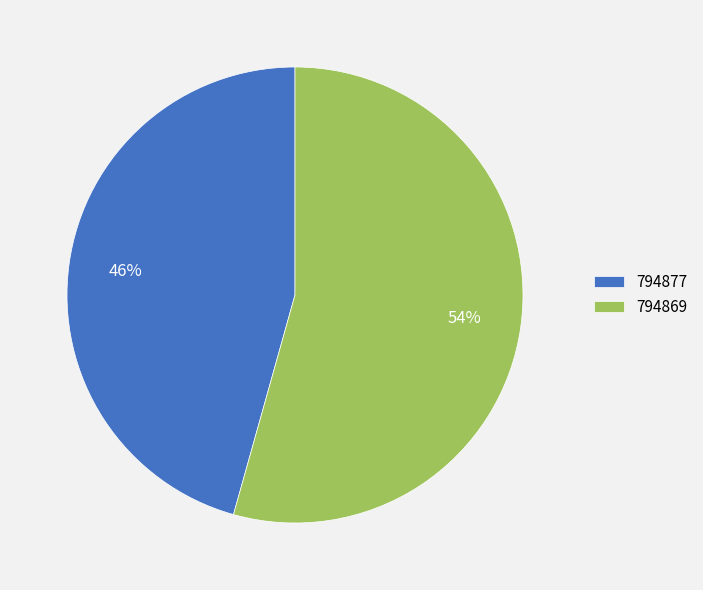

To the nearest percent, what is the combined percentage of 794869 and 794877?

100%